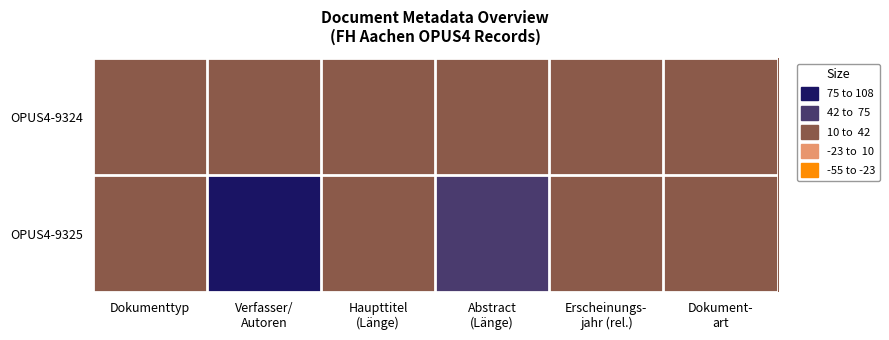

Reading left to right, what are all the values shown in this chart?

OPUS4-9324: Dokumenttyp=25	Verfasser/
Autoren=12	Haupttitel
(Länge)=30	Abstract
(Länge)=40	Erscheinungs-
jahr (rel.)=25	Dokument-
art=15
OPUS4-9325: Dokumenttyp=25	Verfasser/
Autoren=78	Haupttitel
(Länge)=32	Abstract
(Länge)=72	Erscheinungs-
jahr (rel.)=25	Dokument-
art=15